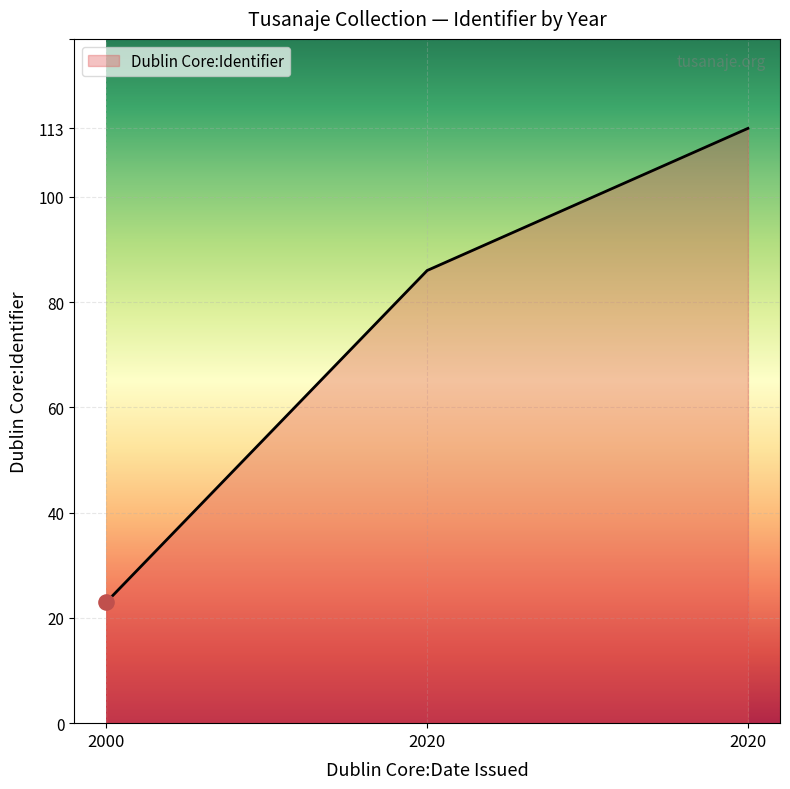

Approximately how many times larger is the value at 2000 compared to 2020?

0.3